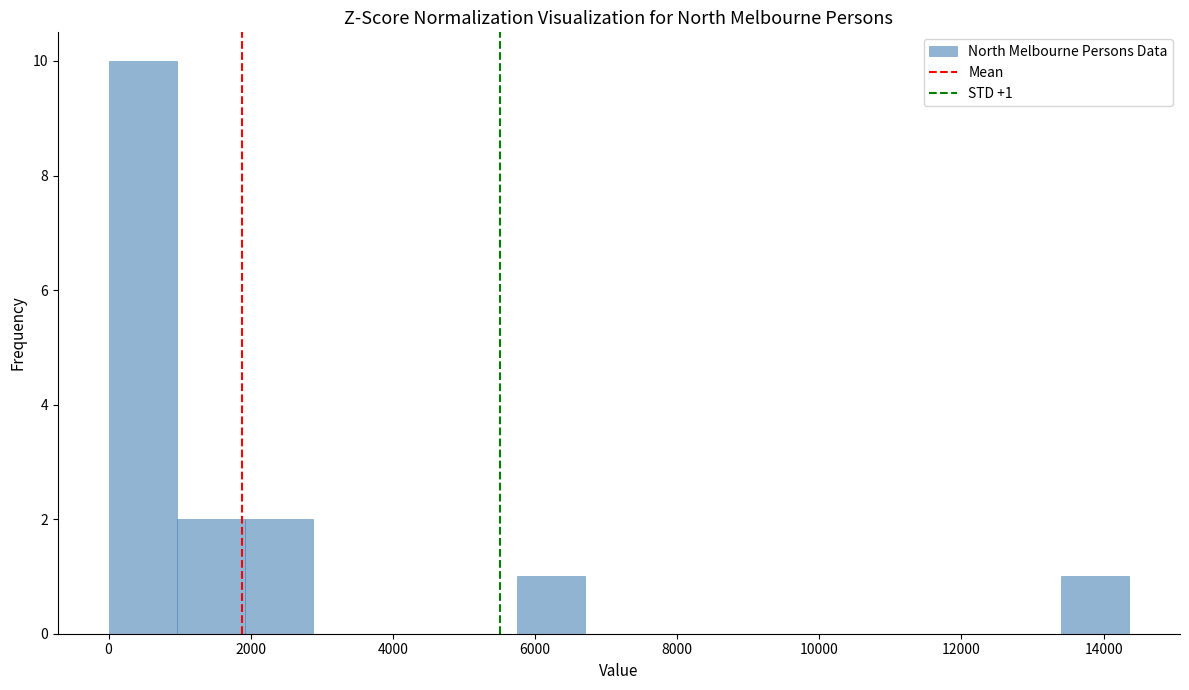

Over which range of the x-axis is the bar tallest?

0 to 1000